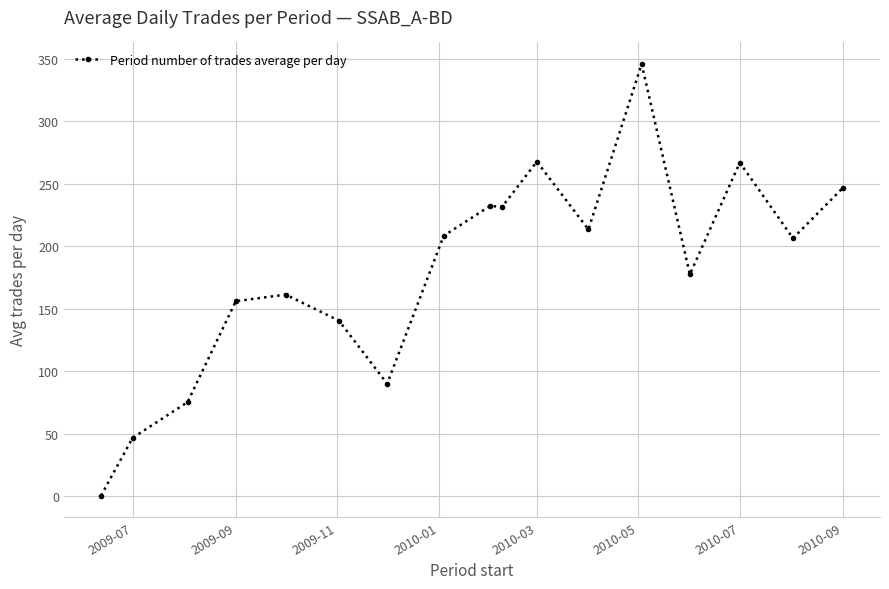

What is the greatest value displayed?

345.6